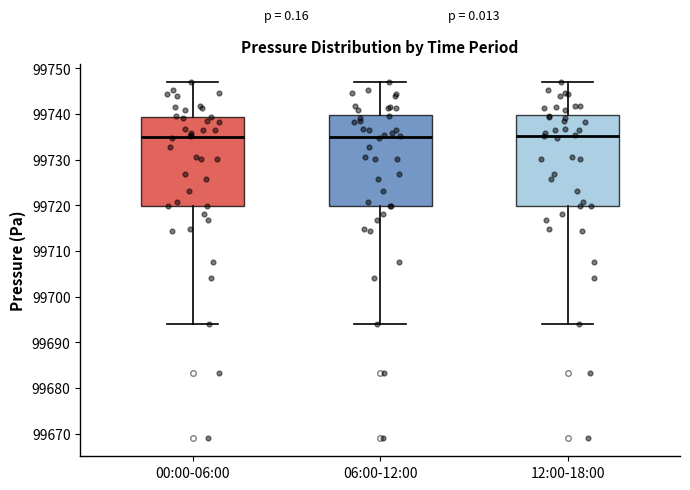

Where is the upper edge of the box for 06:00-12:00 on the y-axis? The values are not printed on the chart, so give them approximately, as read against the axis.

99740